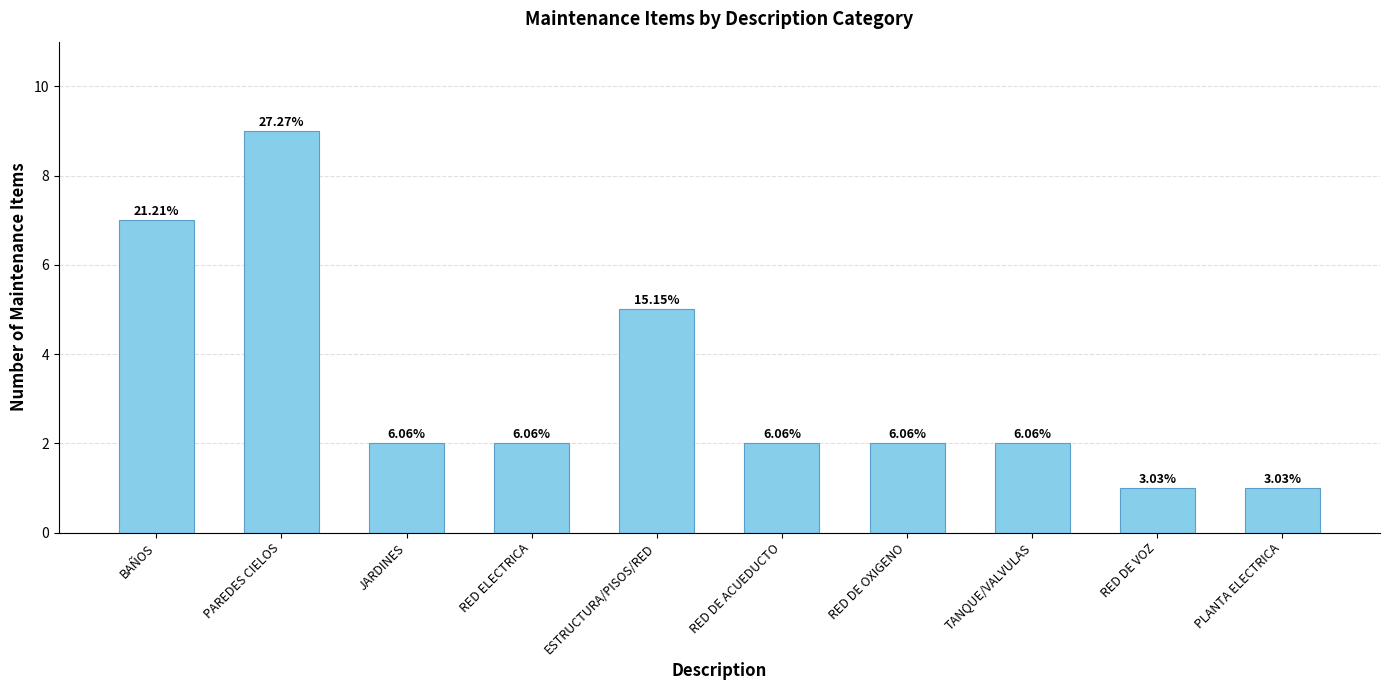

What is the sum of all values?

33